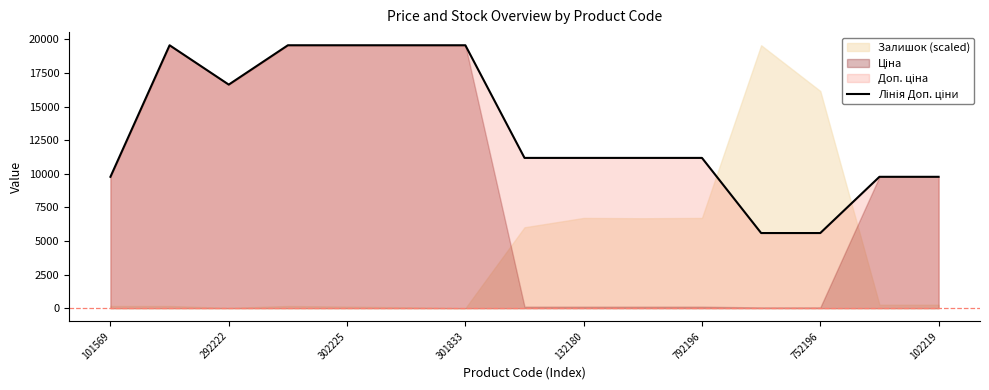

What is the label of the 12th point from the right?

301833